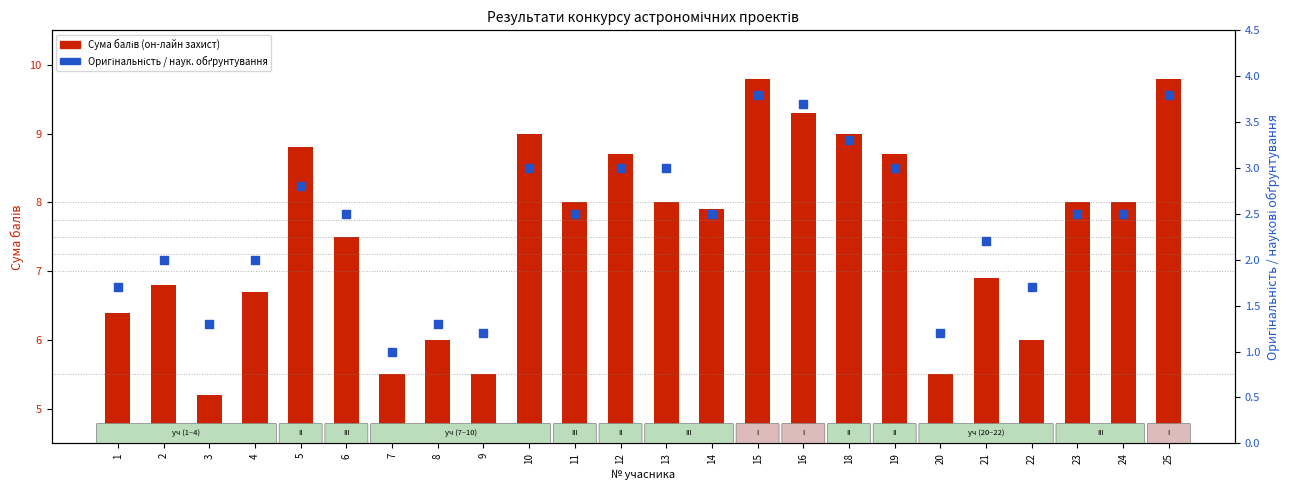

Which series contains the lowest Y value?

Оригінальність